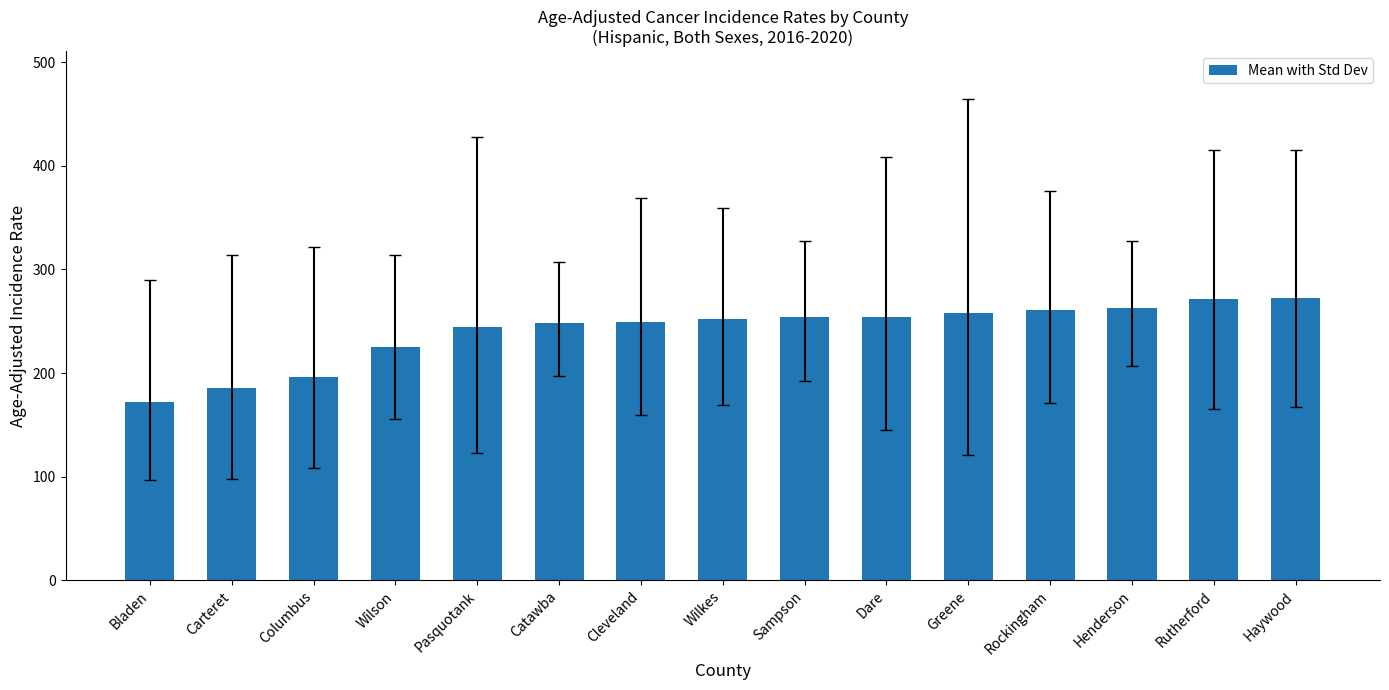

What is the maximum value shown in the chart?

272.8